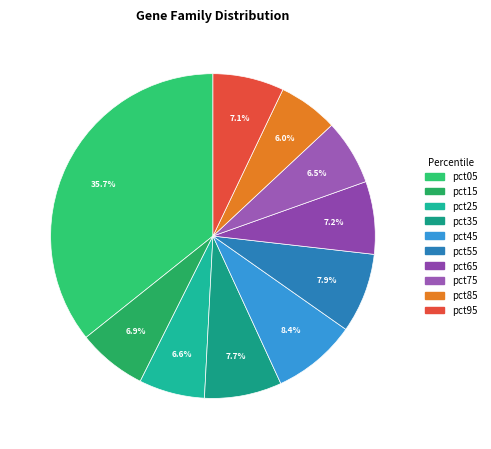

What portion of the pie excludes pct75?

93.5%